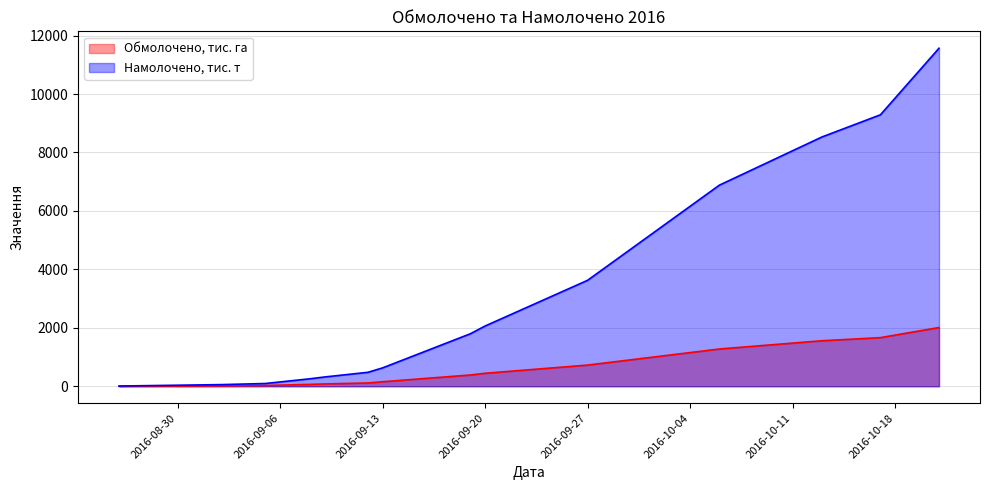

What is the sum of all Намолочено, тис. т values?

45593.9